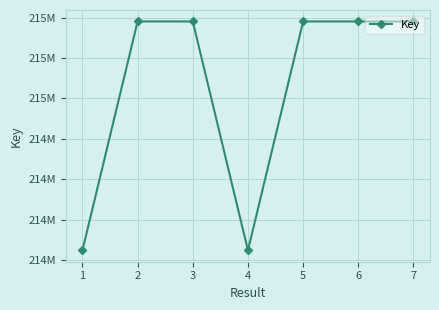

What is the sum of the values at 1 and 6?

429628453